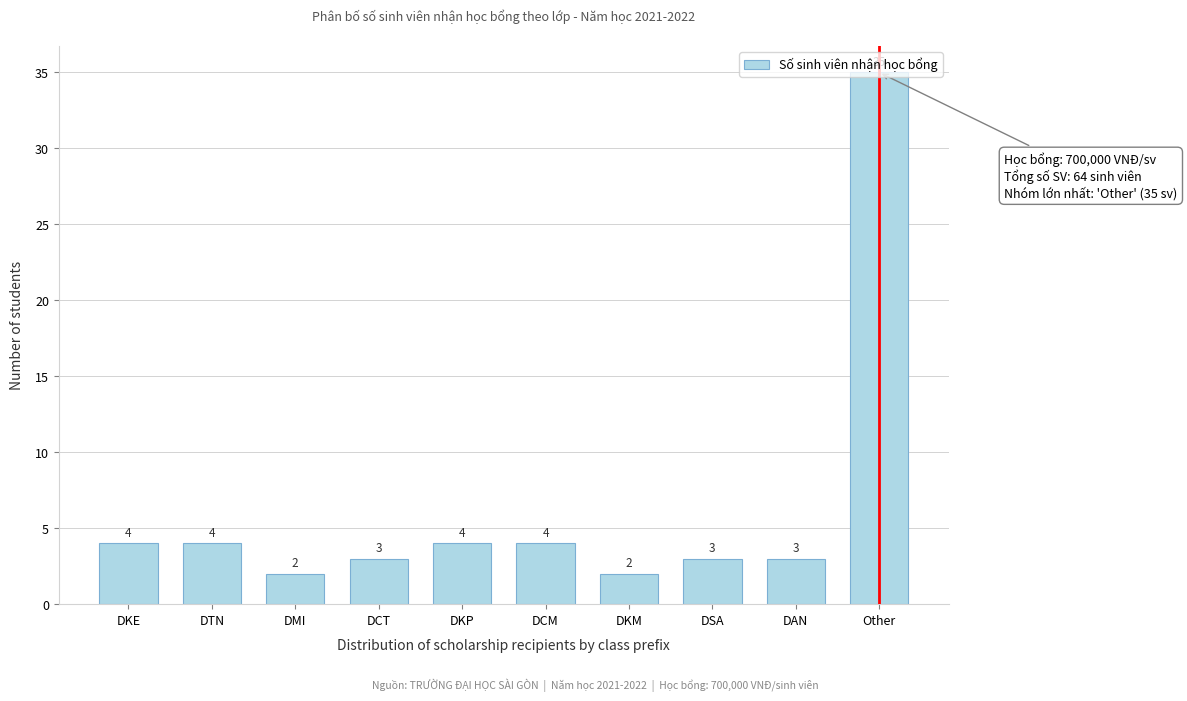

What is the difference between the values at DCT and Other?

32